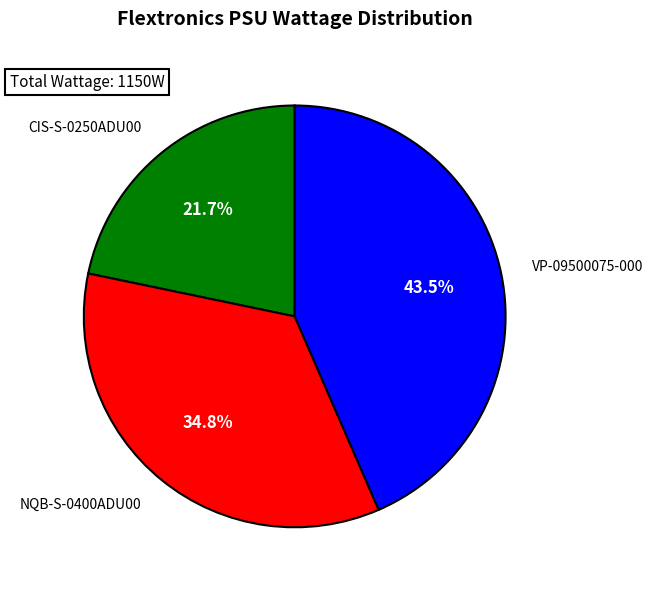

To the nearest percent, what is the average slice percentage?

33%